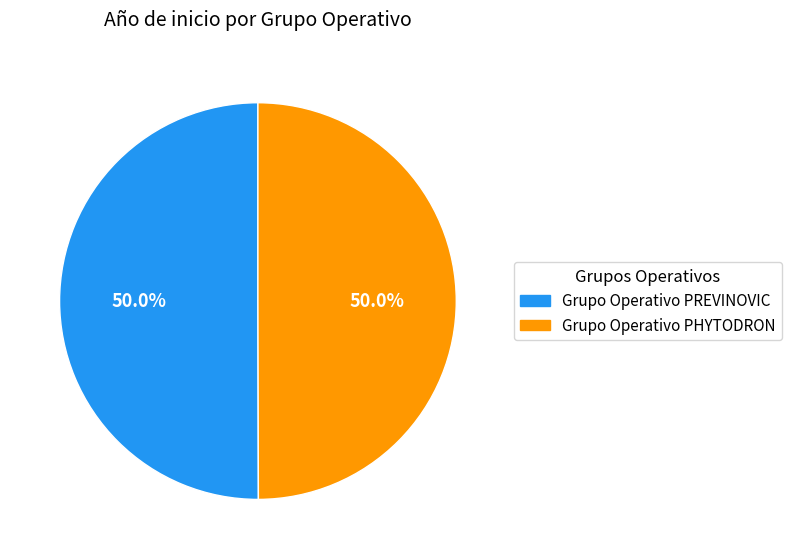

What percentage is the Grupo Operativo PHYTODRON slice, to the nearest percent?

50%